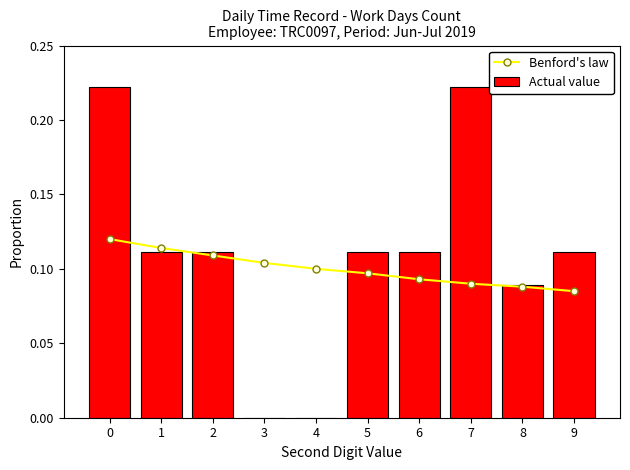

What is the value of the Benford's law bar at the 7th from the left?

0.1